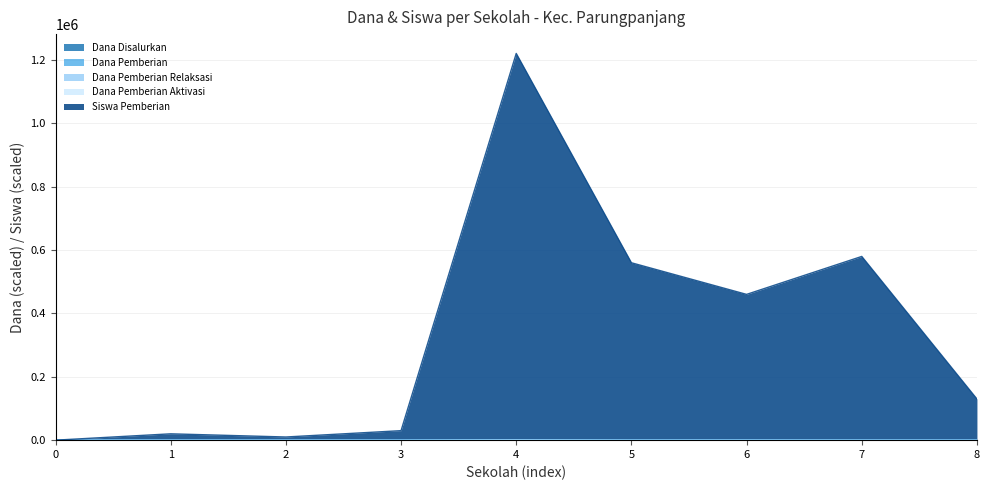

Which series has the largest range (max minus min)?

Dana Pemberian